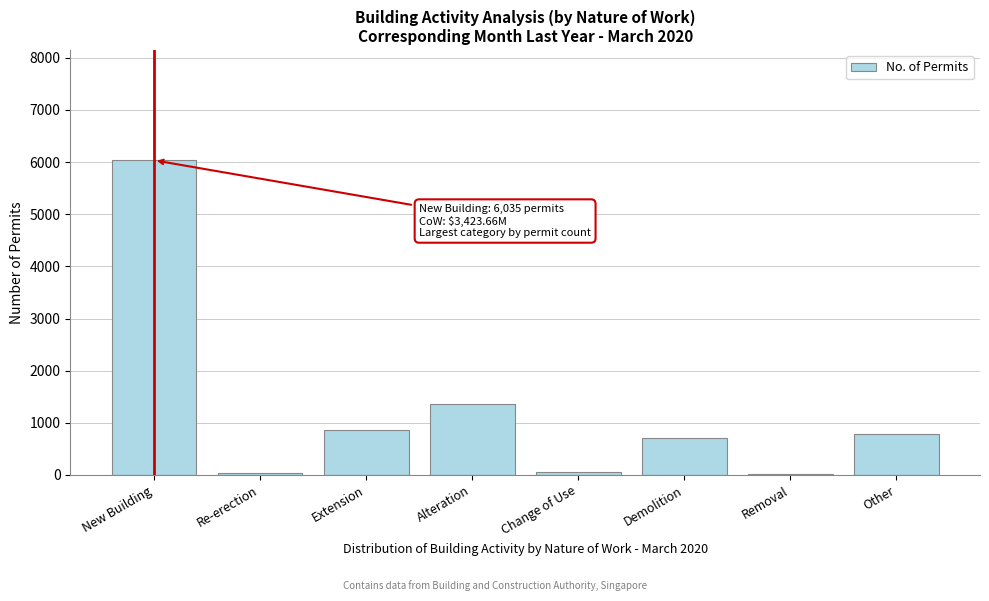

What is the label of the 6th bar from the right?

Extension